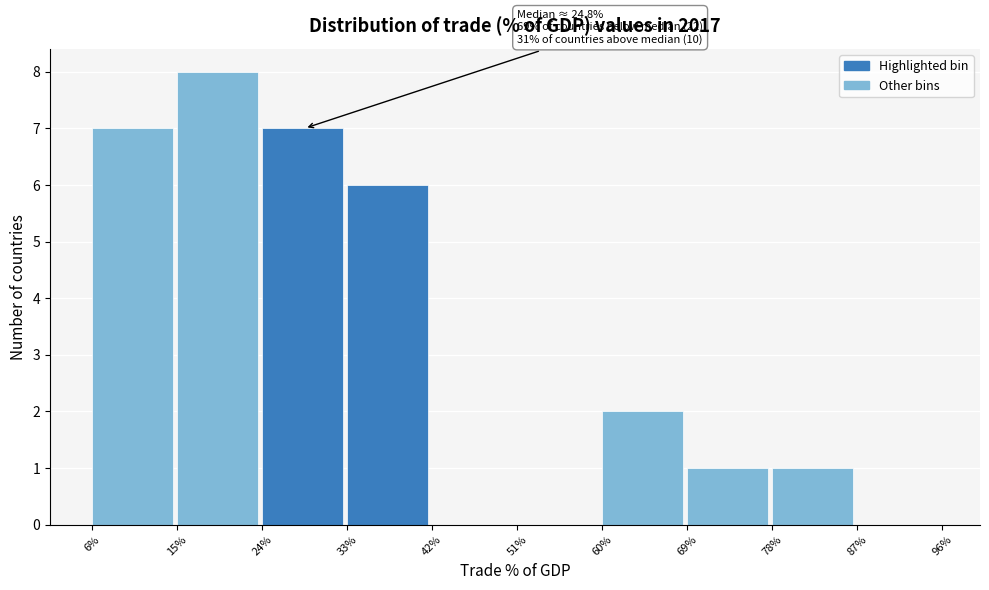

Which range on the x-axis has the tallest bar?

15% to 24%